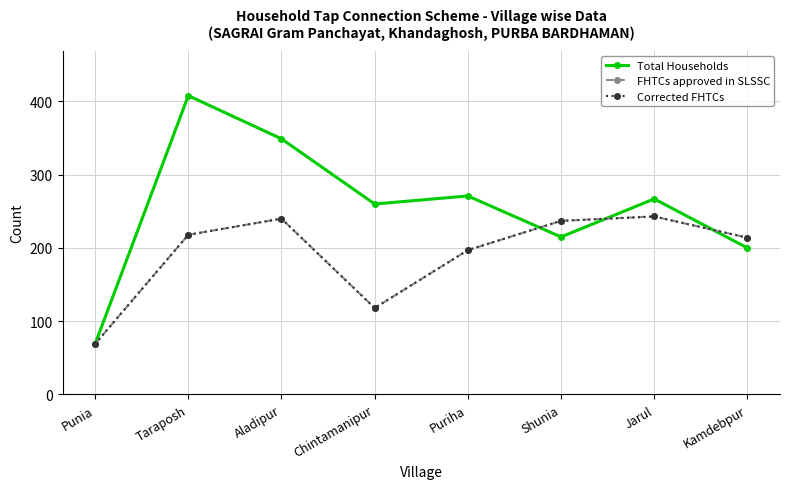

Between Taraposh and Kamdebpur, which series saw the biggest shift?

Total Households